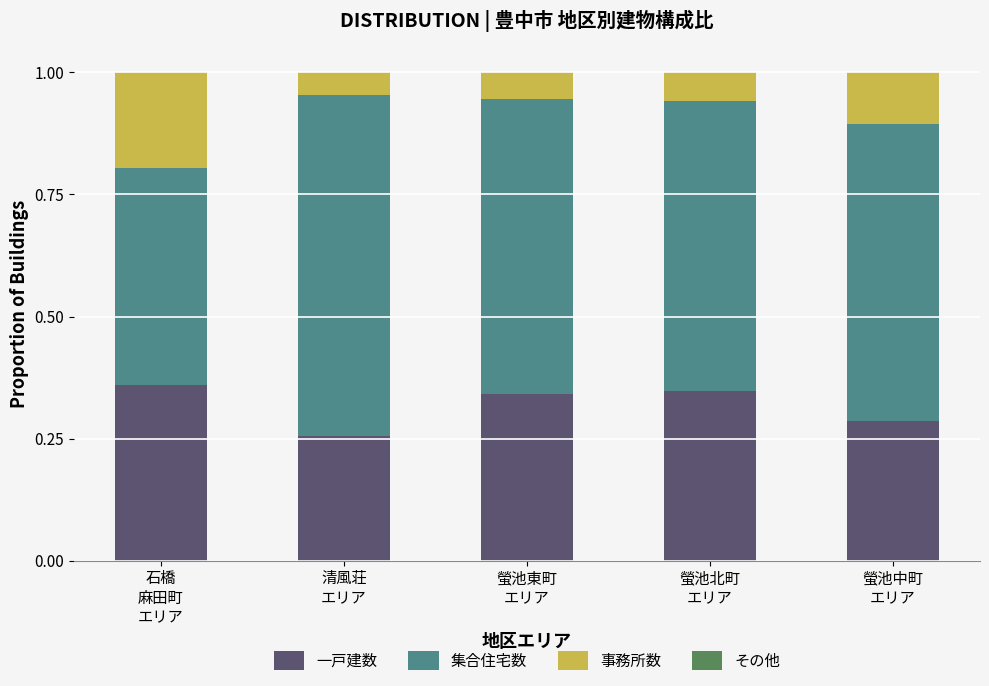

Count the number of data series in this chart.

3